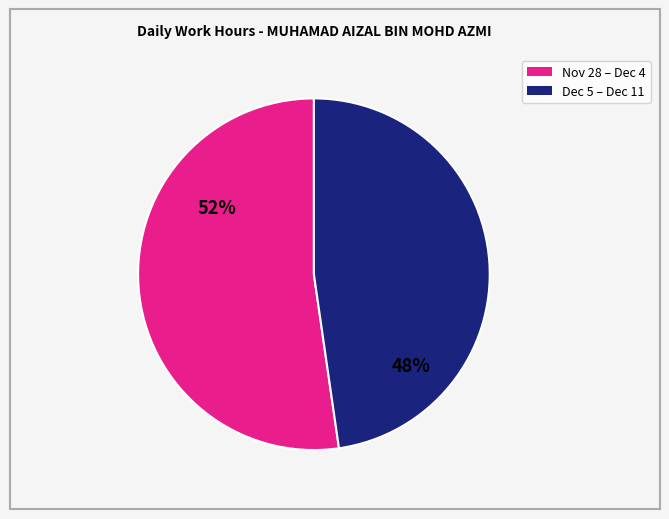

Does any single category account for the majority?

Yes